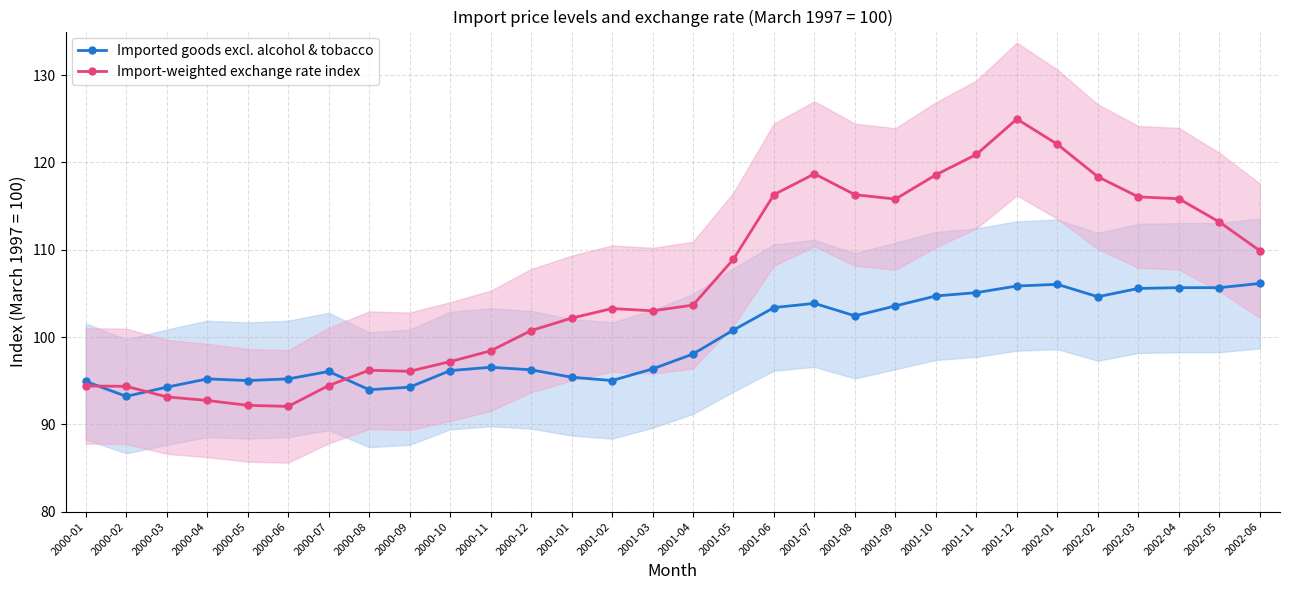

The value of Imported goods excl. alcohol & tobacco at 2001-04 is 67.4. True or false?

False